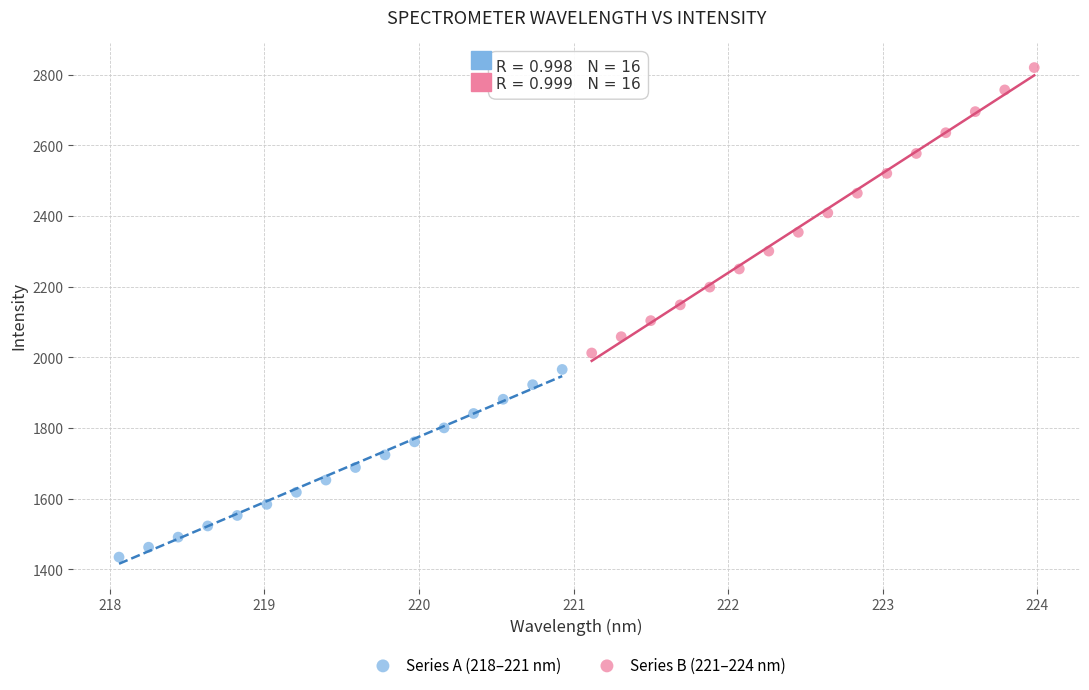

Which series contains the lowest Y value?

Series A (218–221 nm)